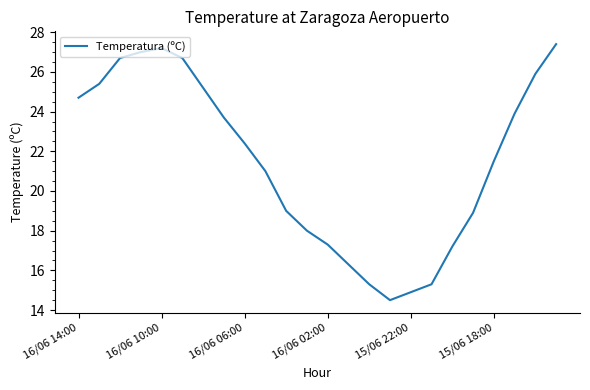

What is the difference between the maximum and minimum values?

12.9